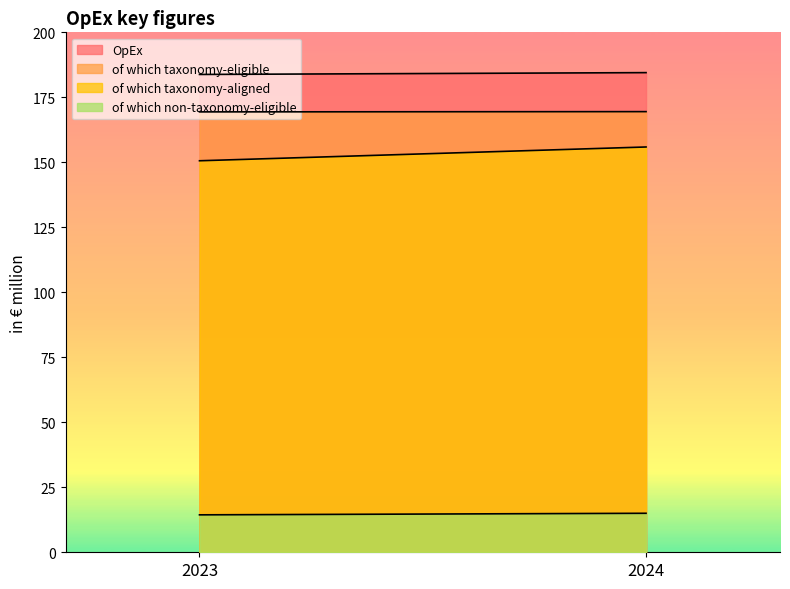

What is the maximum value shown in the chart?

184.5